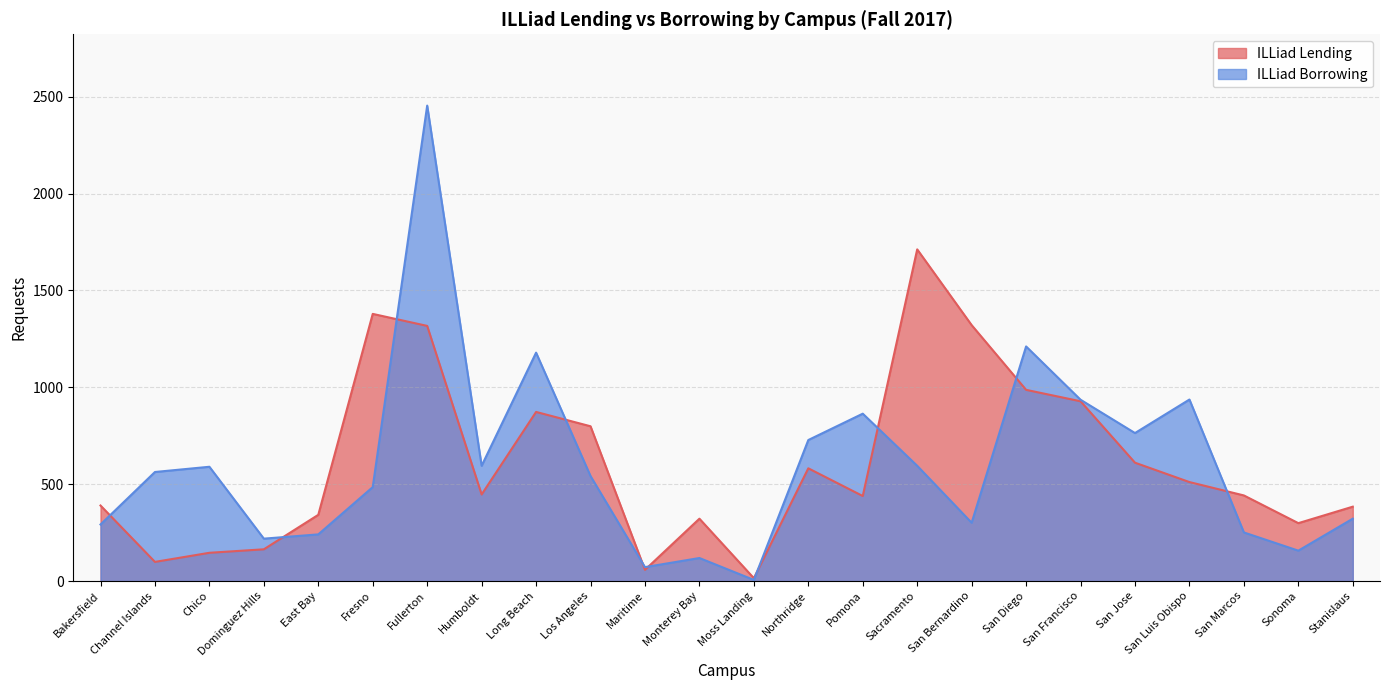

Which category has the highest value in the ILLiad Lending series?

Sacramento